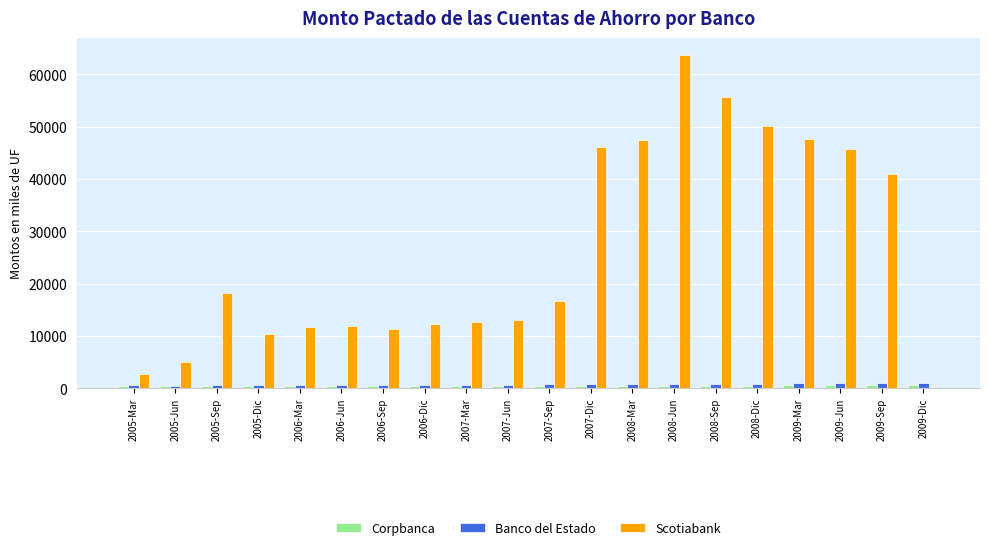

What is the maximum value shown in the chart?

63743.4